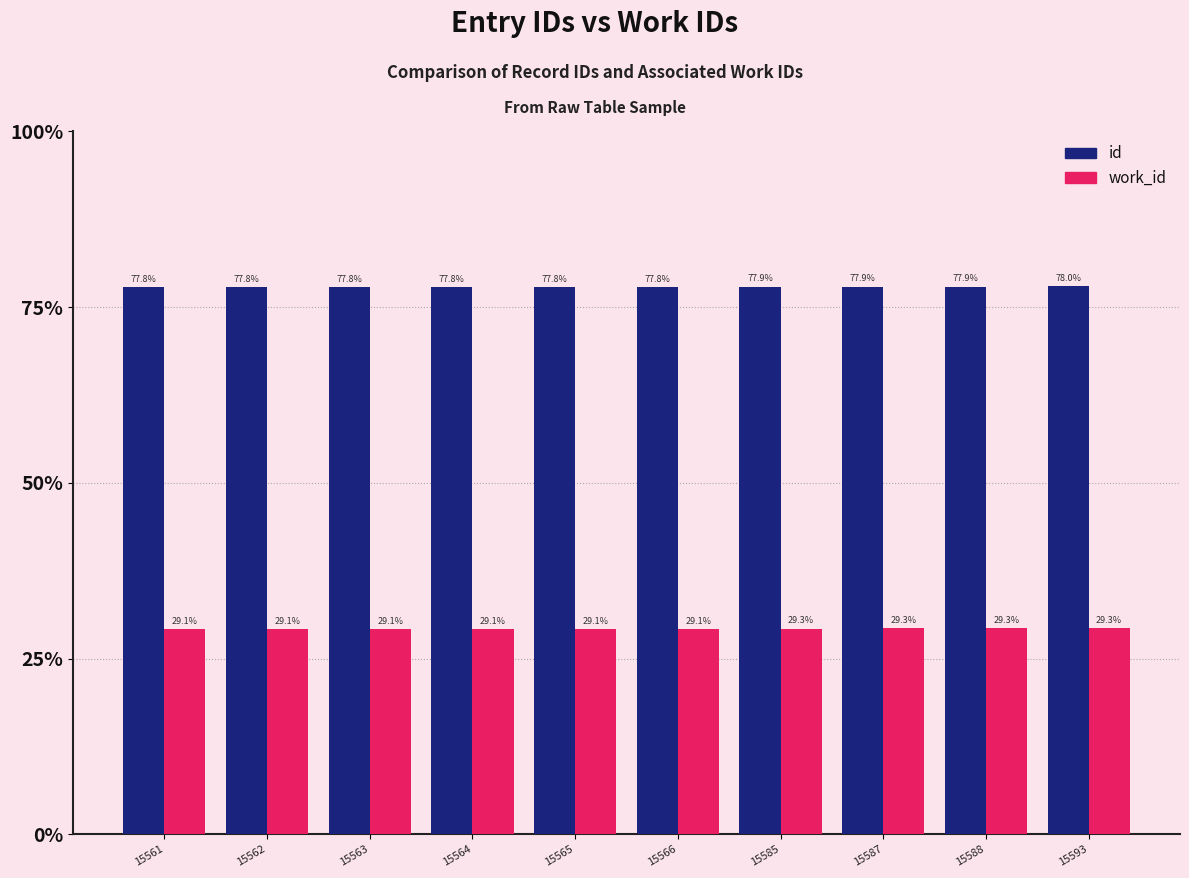

Between 15564 and 15585, which series saw the biggest shift?

work_id